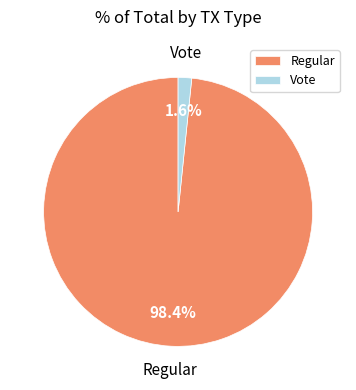

To the nearest percent, what percentage of the pie is Regular?

98%